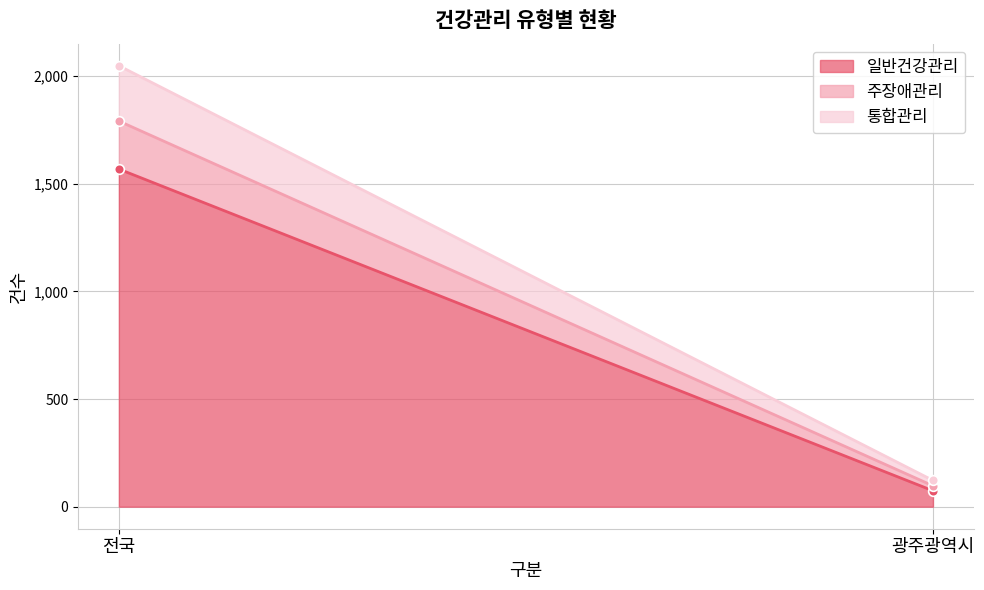

Count the 주장애관리 values in the range 23 to 223.

2